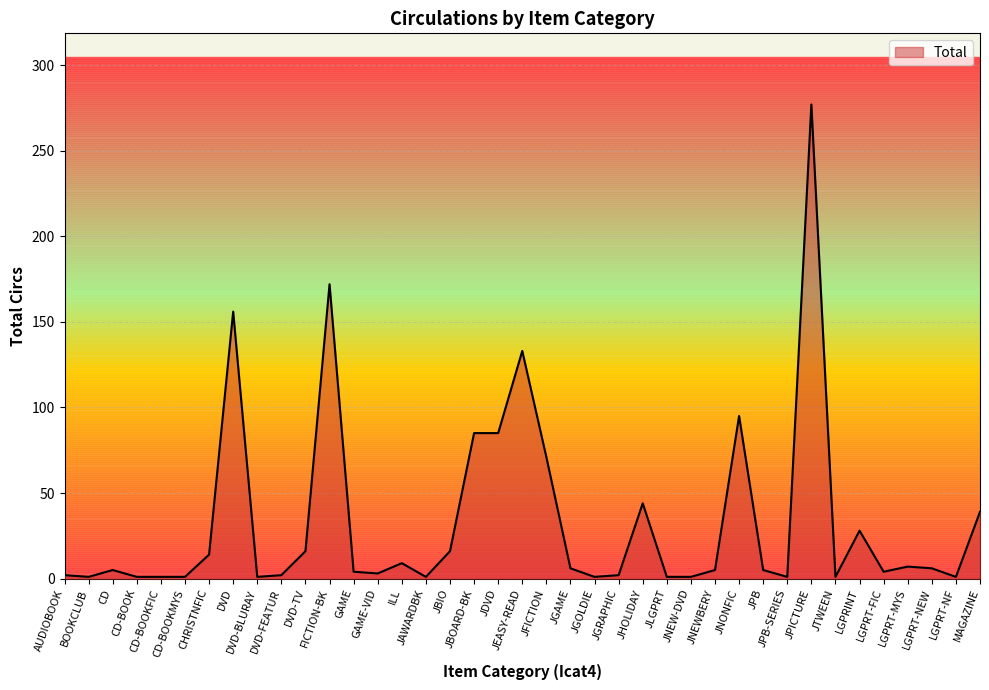

What is the change in value from BOOKCLUB to LGPRT-MYS?

+6